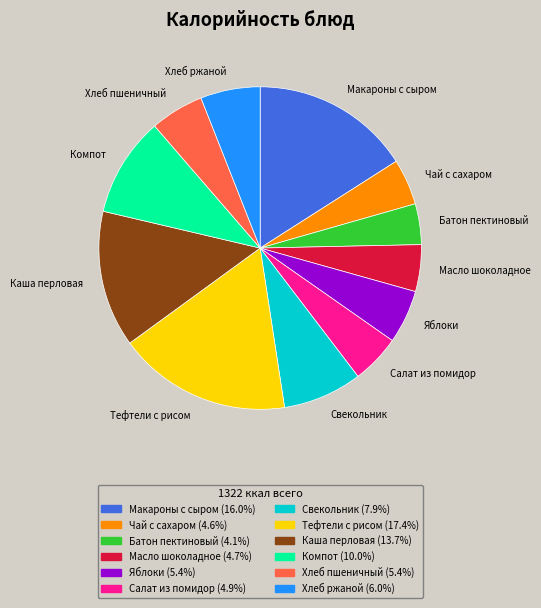

What is the ratio of the value at Свекольник to the value at Каша перловая?

0.6